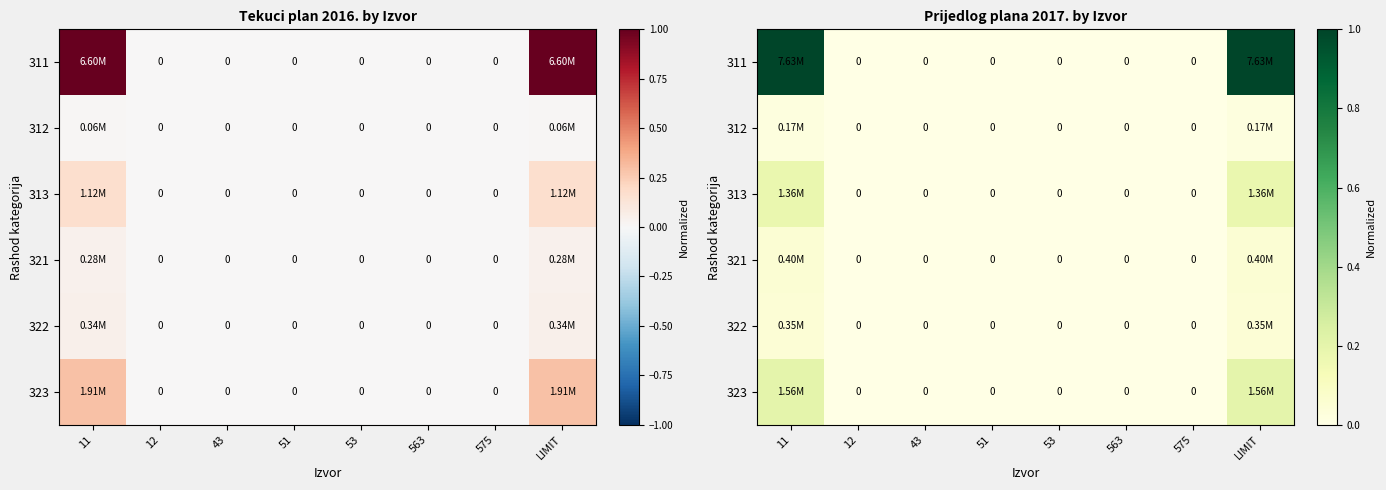

How many distinct data groups are displayed?

6